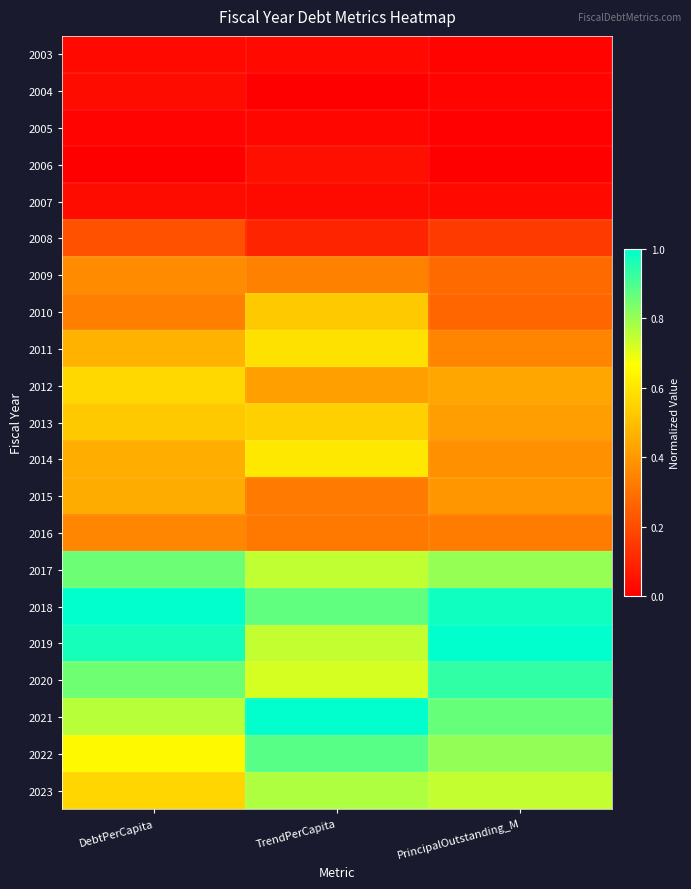

What is the maximum value shown in the chart?

1.0